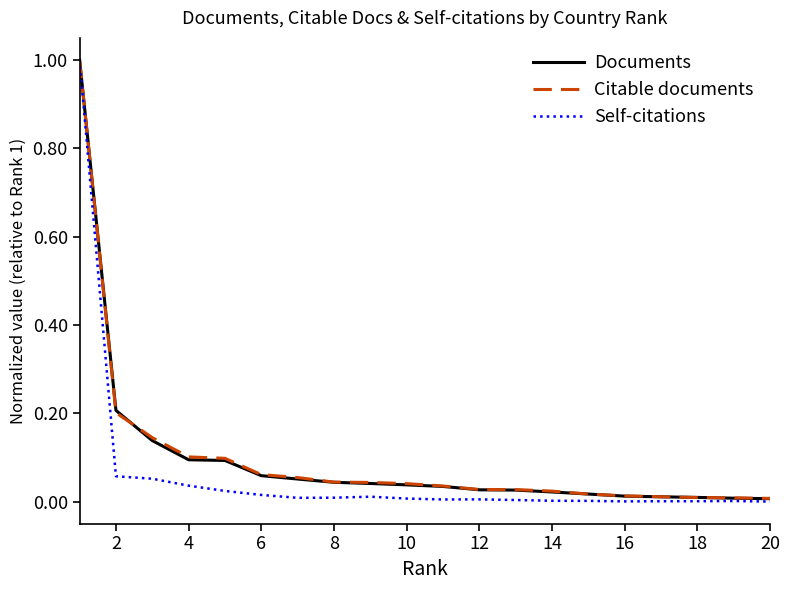

What is the maximum value shown in the chart?

1.0